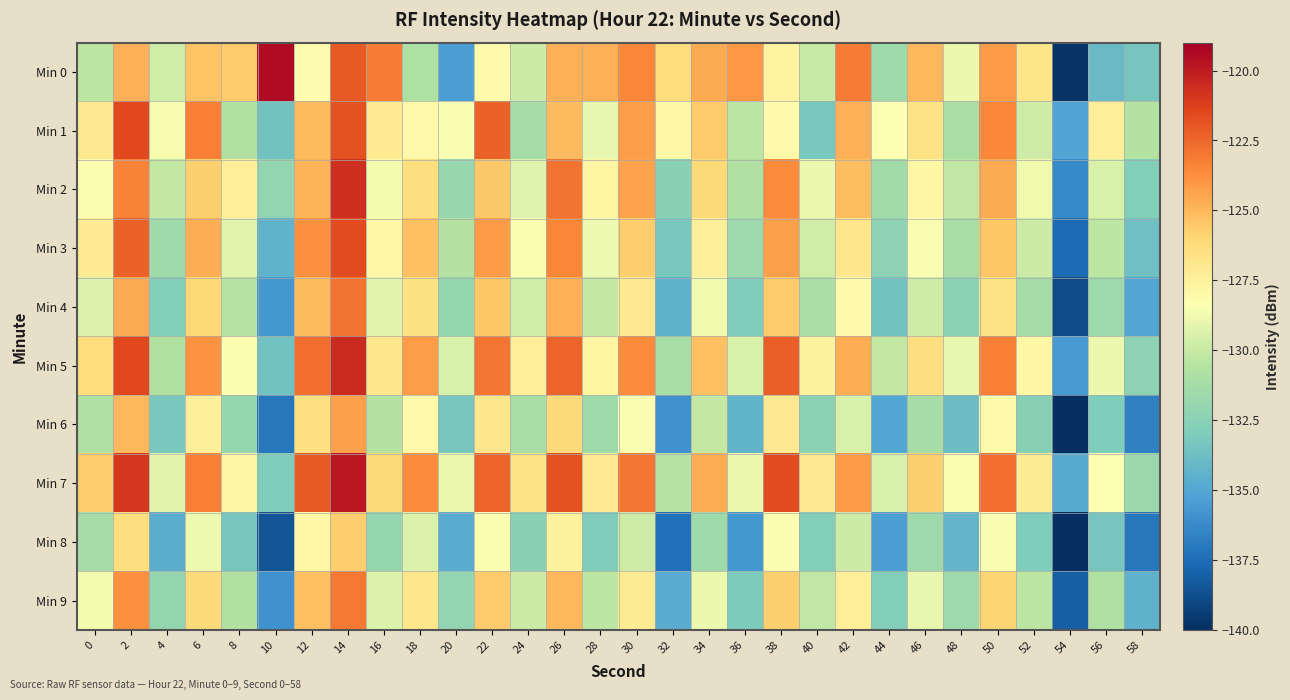

At 14, list the series in order from largest to smallest.

Min 7, Min 5, Min 2, Min 3, Min 1, Min 0, Min 4, Min 9, Min 6, Min 8